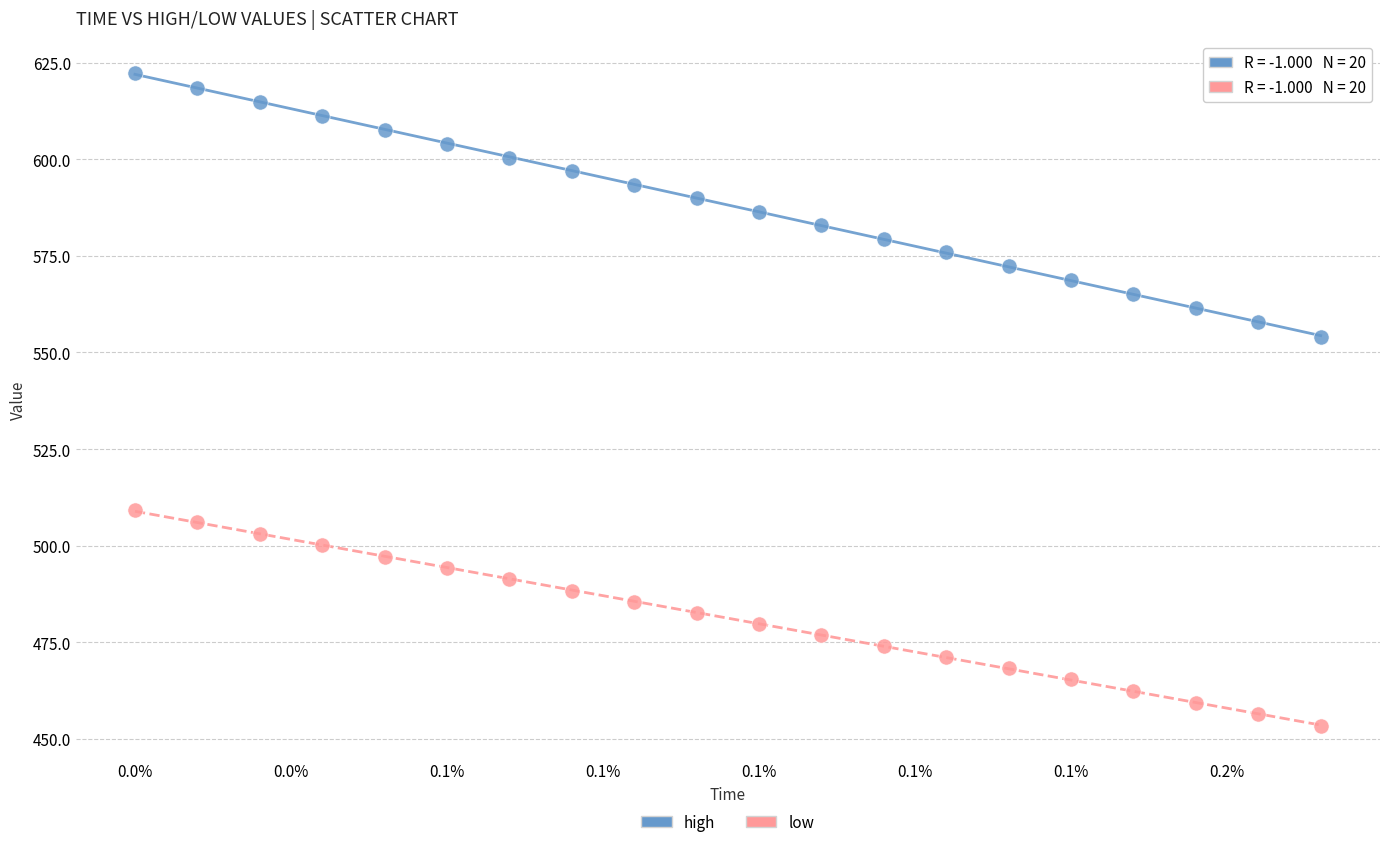

Which series has the widest spread of Y values?

high